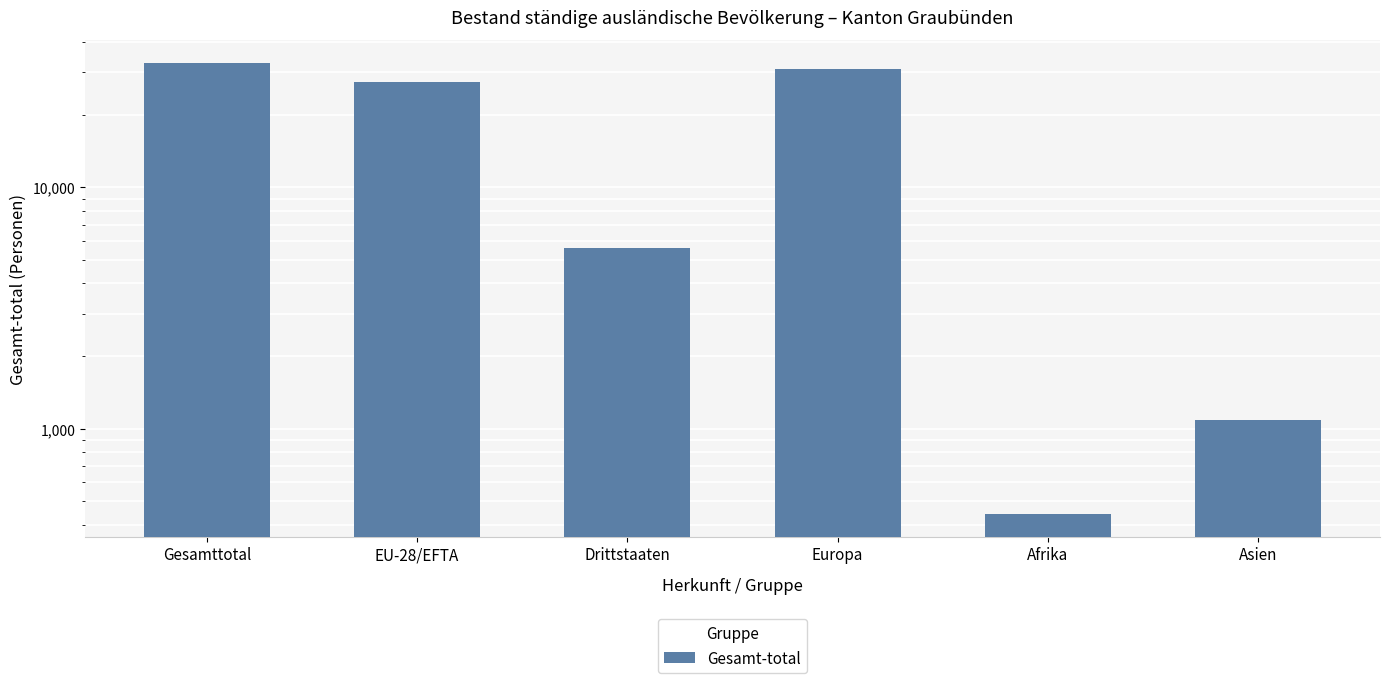

What is the smallest value displayed?

441